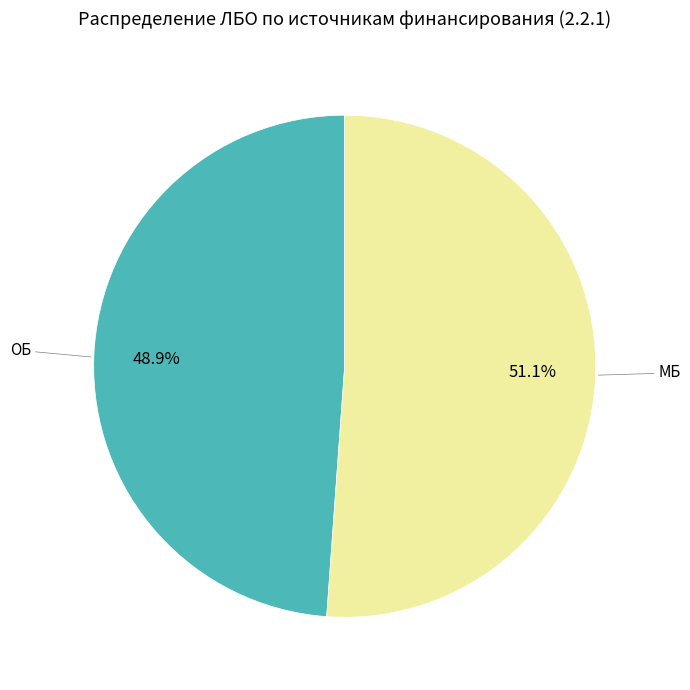

Which slice is the smallest?

ОБ